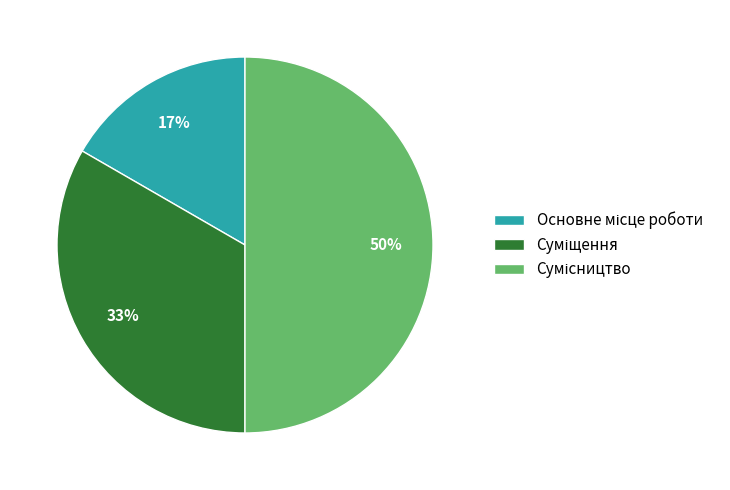

To the nearest percent, what is the difference between the largest and smallest slice percentages?

33%